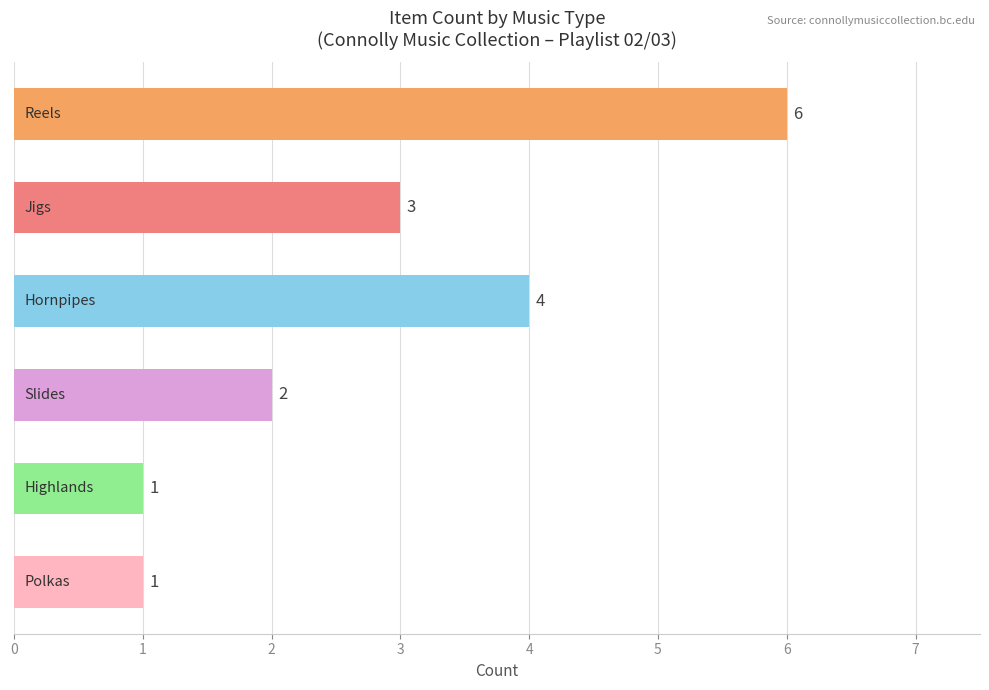

What is the value of the 1st bar from the top?

6